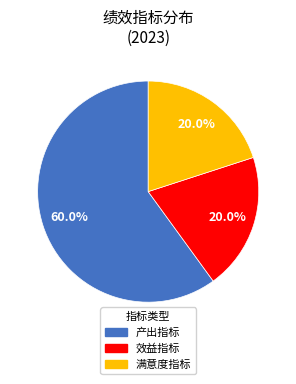

What is the total percentage of 满意度指标 and 产出指标?

80.0%